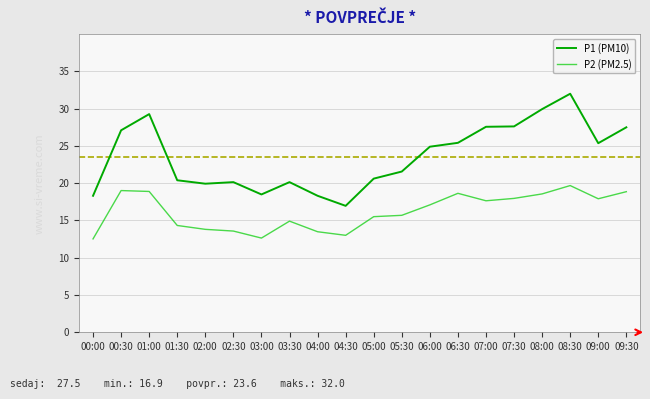

At 02:00, list the series in order from largest to smallest.

P1 (PM10), P2 (PM2.5)